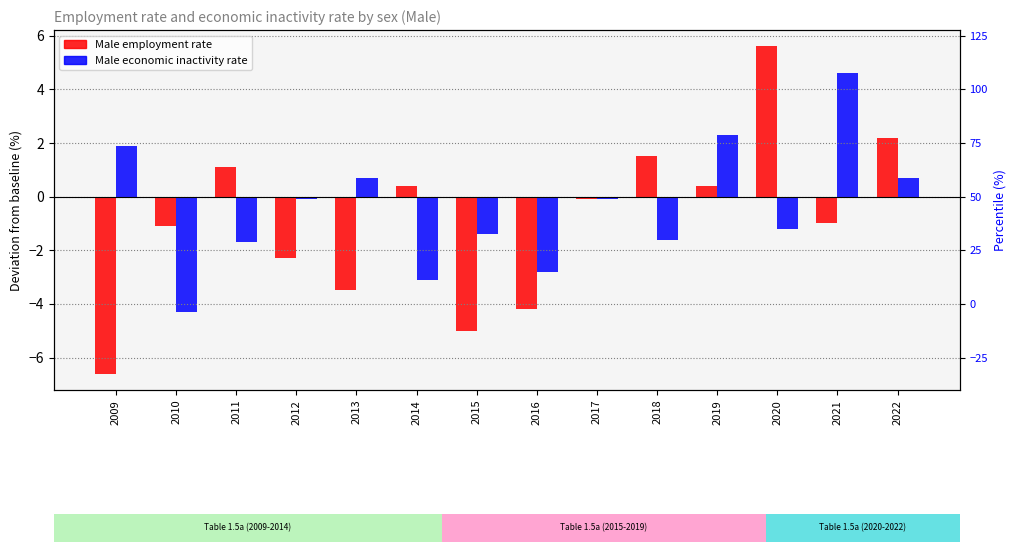

Which series changed the most between 2019 and 2022?

Male employment rate